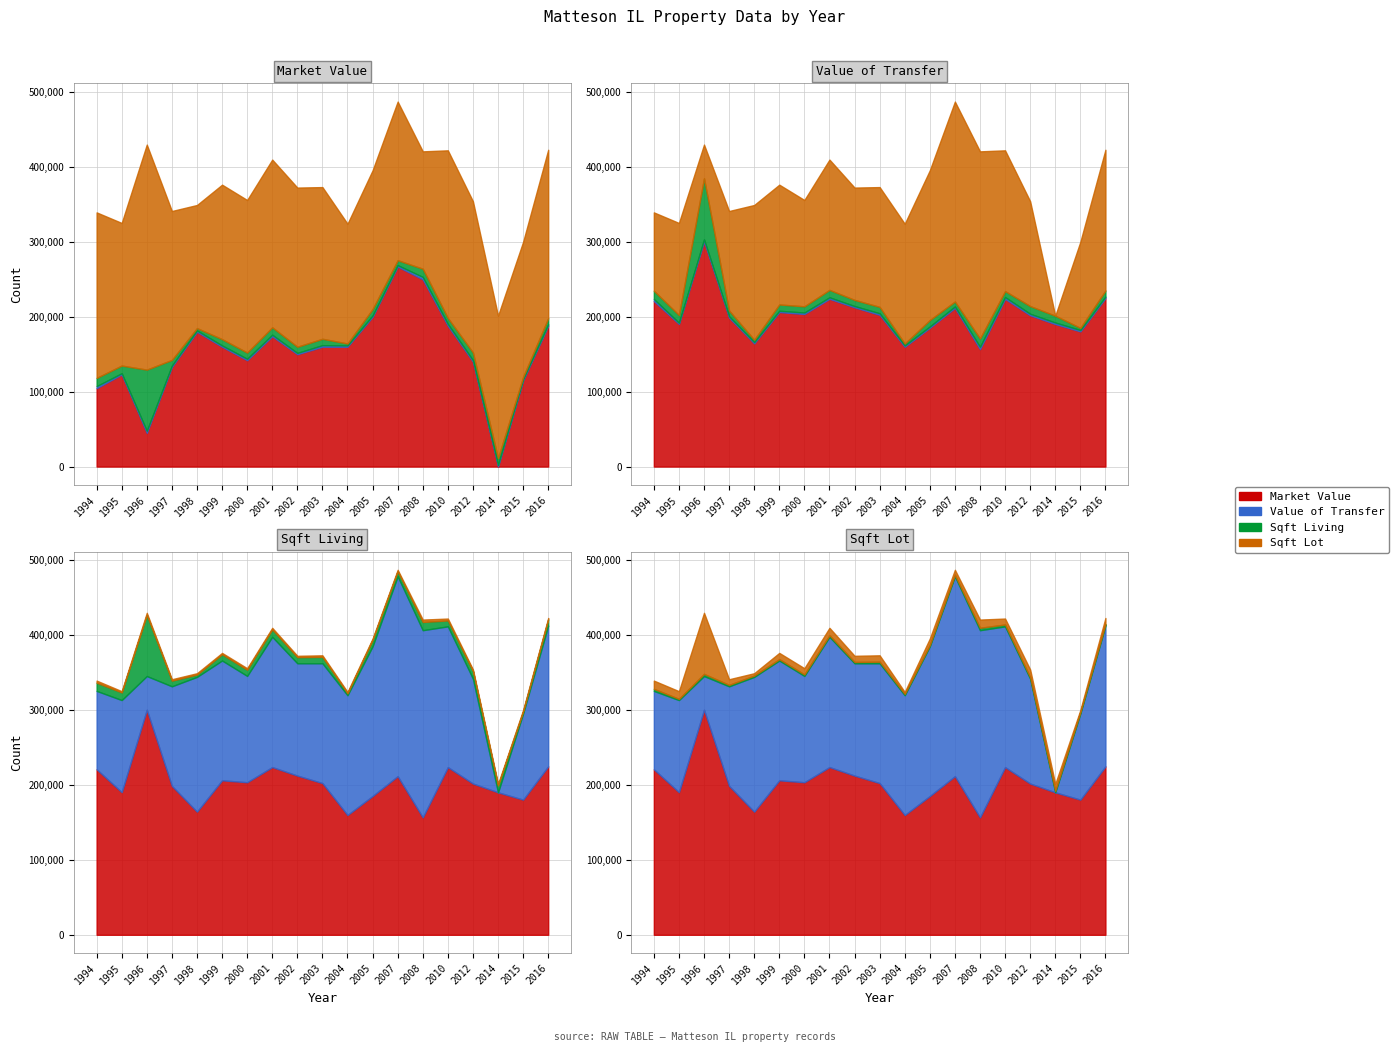

Does the chart have visible grid lines?

Yes